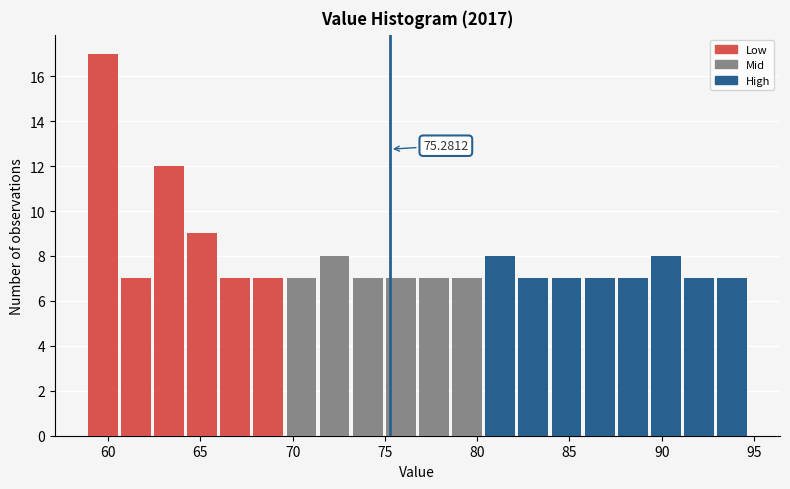

Read against the x-axis, roughly where is the centre of the tallest bar?

59.5